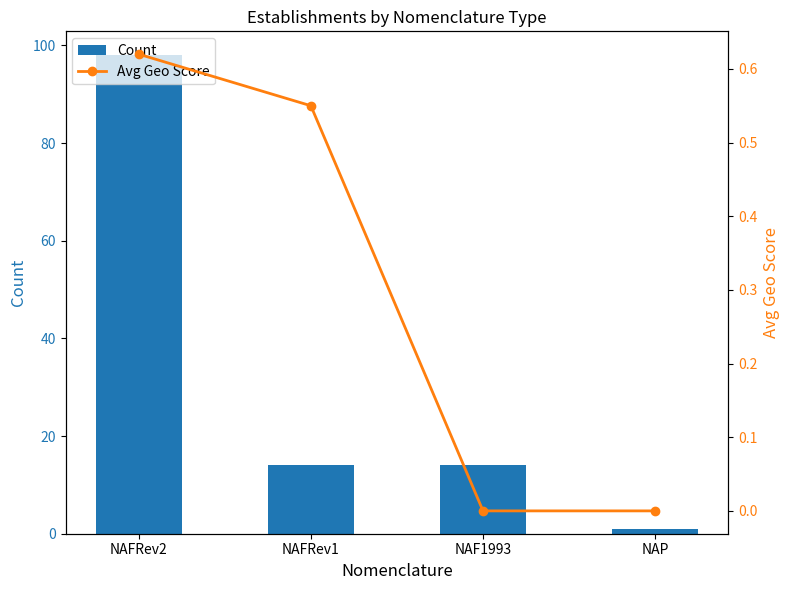

Which series changed the most between NAFRev1 and NAF1993?

Avg Geo Score